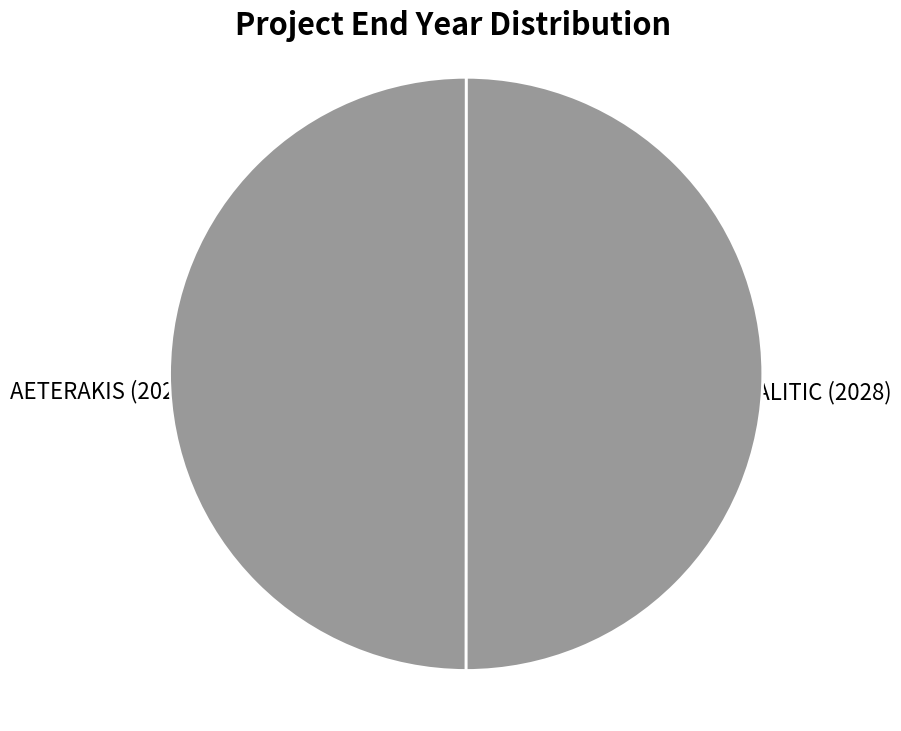

Which category has the biggest portion of the pie?

RURALITIC (2028)